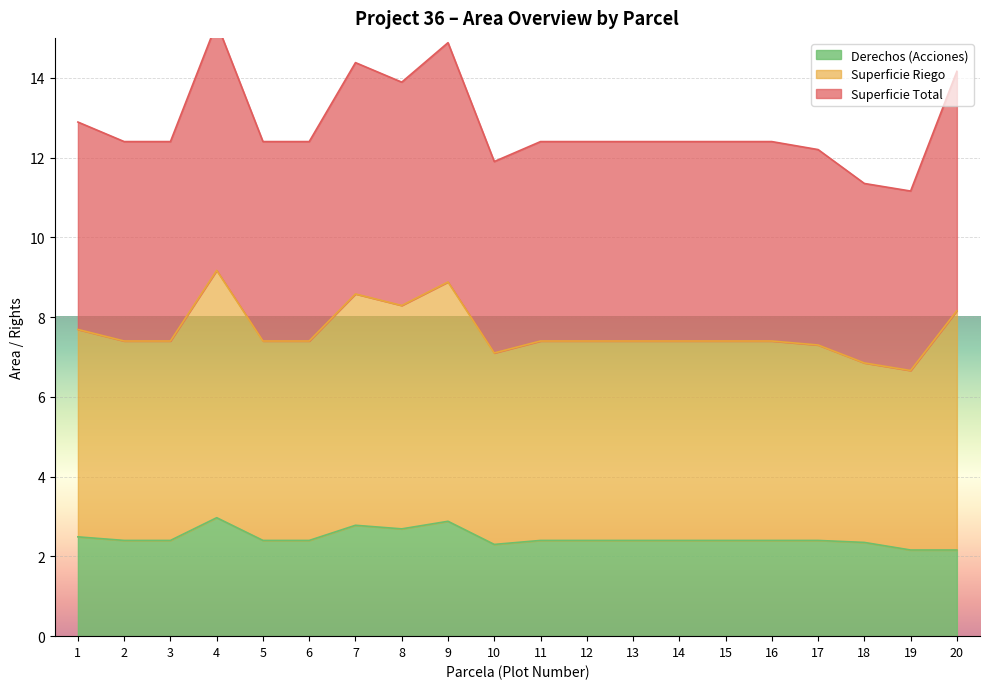

True or false: Superficie Total and Derechos (Acciones) intersect in this chart.

False